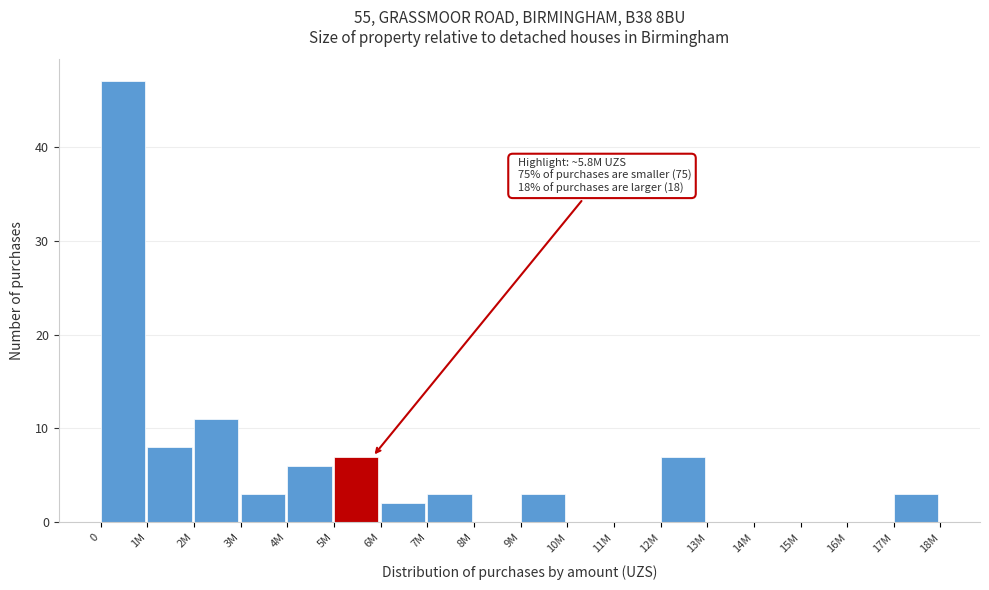

Reading left to right, transcribe all the data shown in this chart.

0=47	1M=8	2M=11	3M=3	4M=6	5M=7	6M=2	7M=3	8M=0	9M=3	10M=0	11M=0	12M=7	13M=0	14M=0	15M=0	16M=0	17M=3